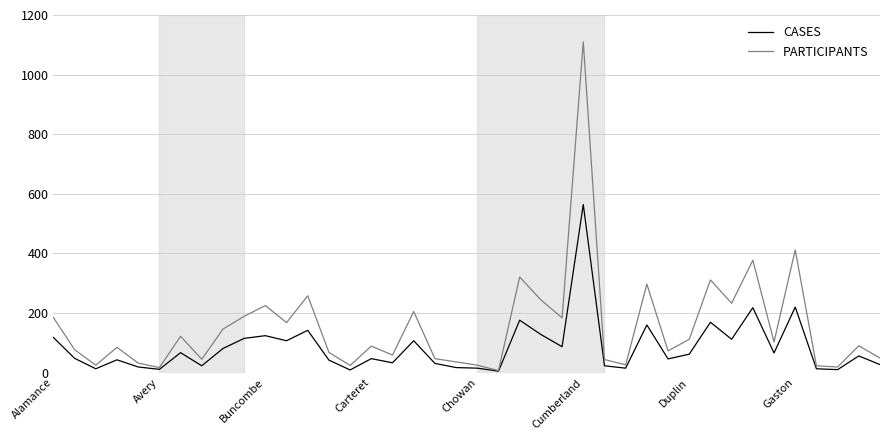

Which series has the widest spread of values?

PARTICIPANTS